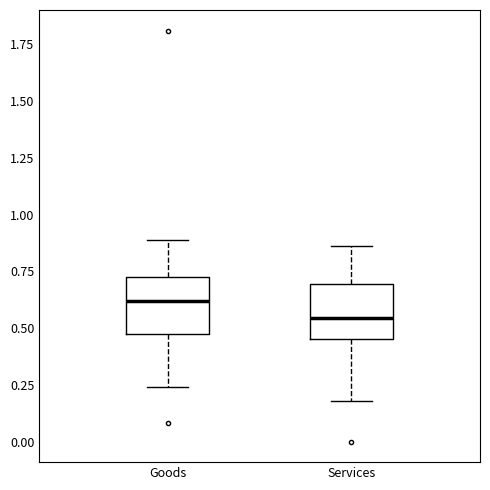

Reading left to right, read every box against the y-axis: the position of its median line, the range the box covers, and the ends of its whiskers. The values are not printed on the chart, so give them approximately, as read against the axis.

Goods: median 0.60, box 0.50 to 0.75, whiskers 0.25 to 0.90
Services: median 0.55, box 0.45 to 0.70, whiskers 0.20 to 0.85